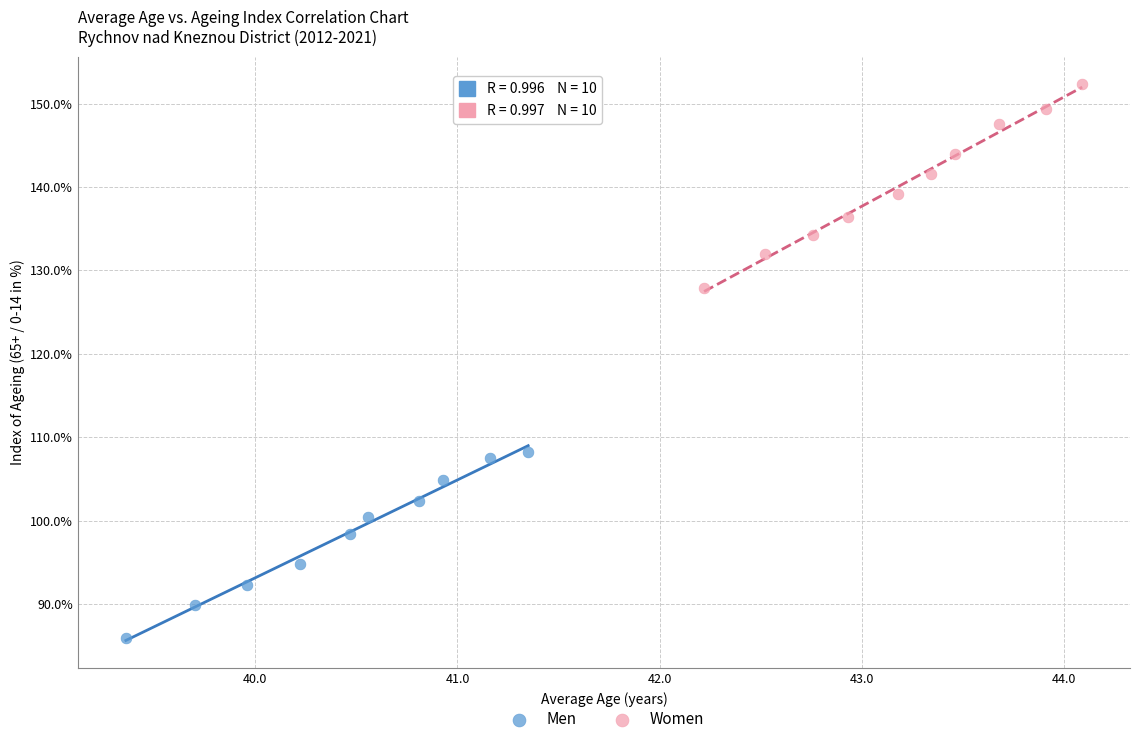

Which series reaches the minimum Y coordinate?

Men